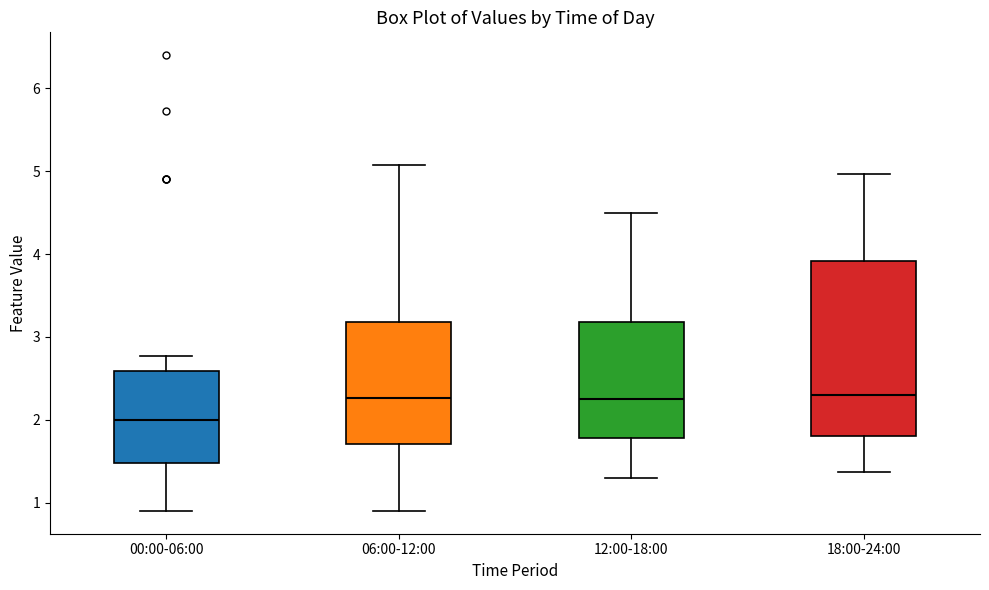

Reading left to right, read every box against the y-axis: the position of its median line, the range the box covers, and the ends of its whiskers. The values are not printed on the chart, so give them approximately, as read against the axis.

00:00-06:00: median 2.0, box 1.5 to 2.6, whiskers 0.9 to 2.8
06:00-12:00: median 2.3, box 1.7 to 3.2, whiskers 0.9 to 5.1
12:00-18:00: median 2.3, box 1.8 to 3.2, whiskers 1.3 to 4.5
18:00-24:00: median 2.3, box 1.8 to 3.9, whiskers 1.4 to 5.0